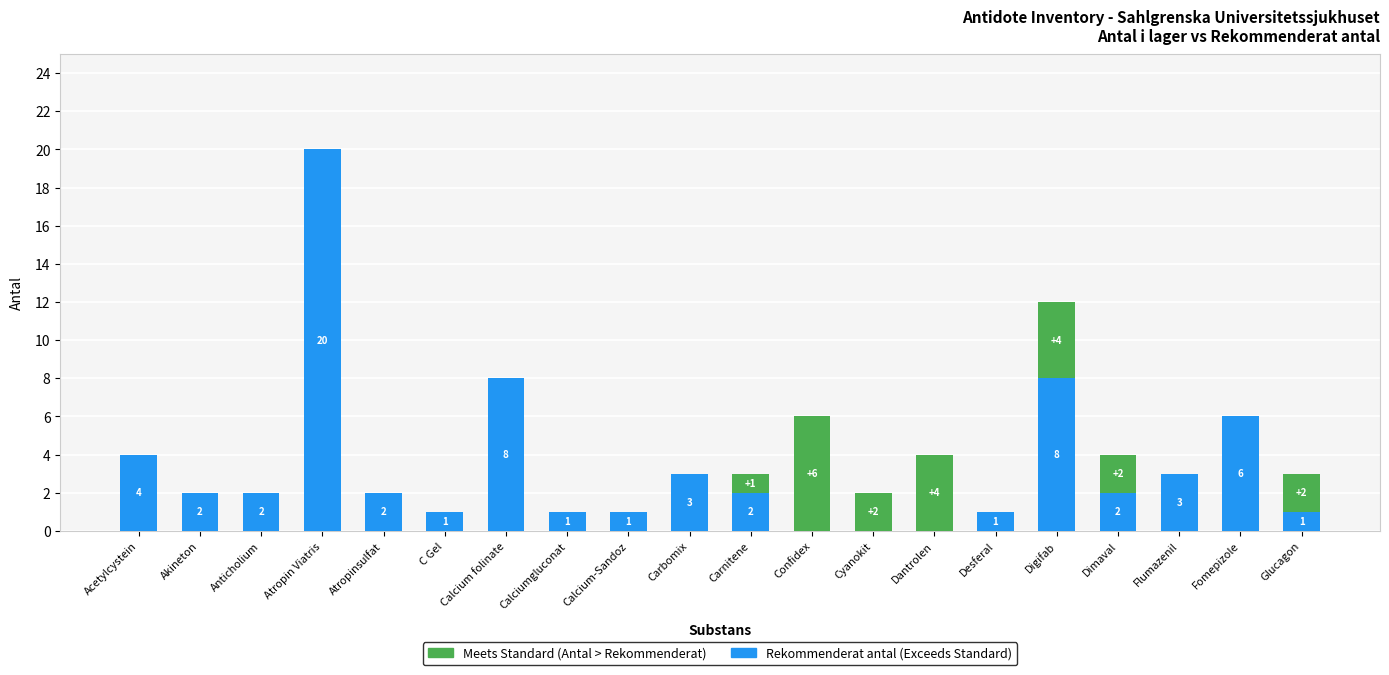

At which category is the sum across all series the highest?

Atropin Viatris